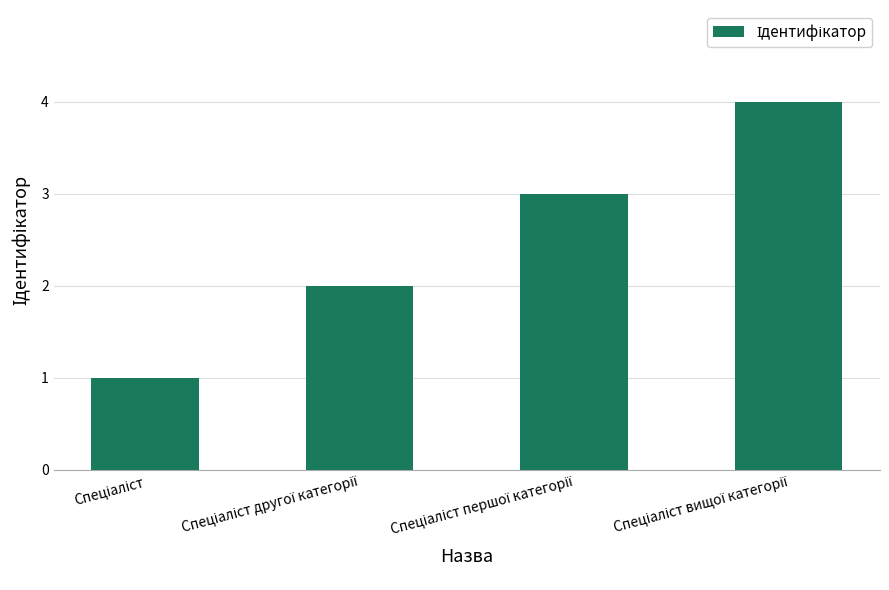

What is the maximum value shown in the chart?

4